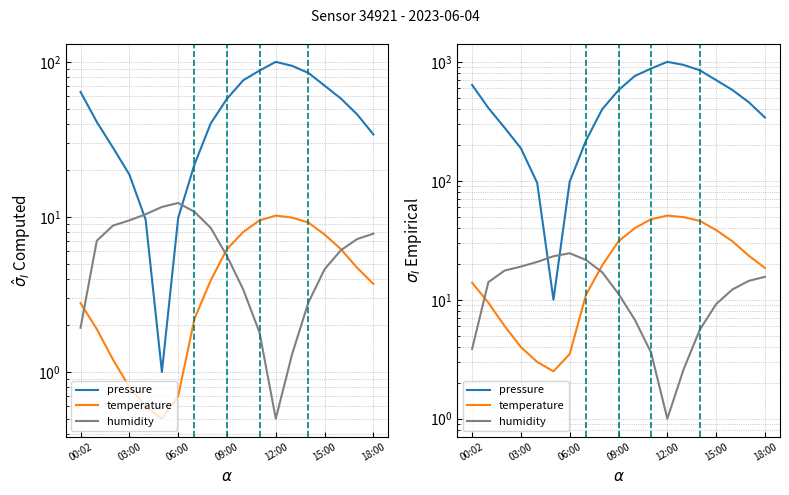

What is the difference between the highest and lowest values at 09:00?

566.9